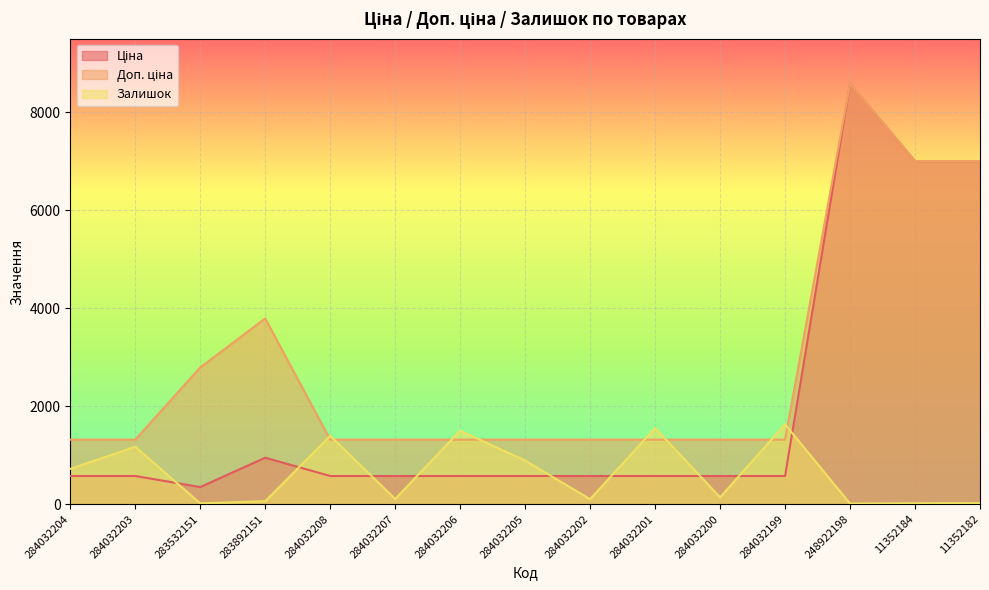

The value of Ціна at 248922198 is 8581.1. True or false?

True